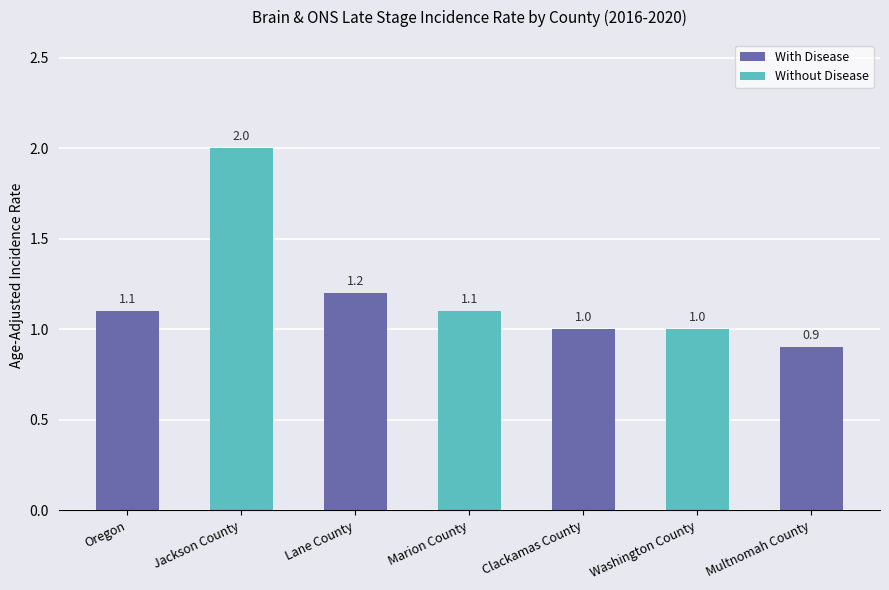

What is the value of the 1st bar from the left?

1.1